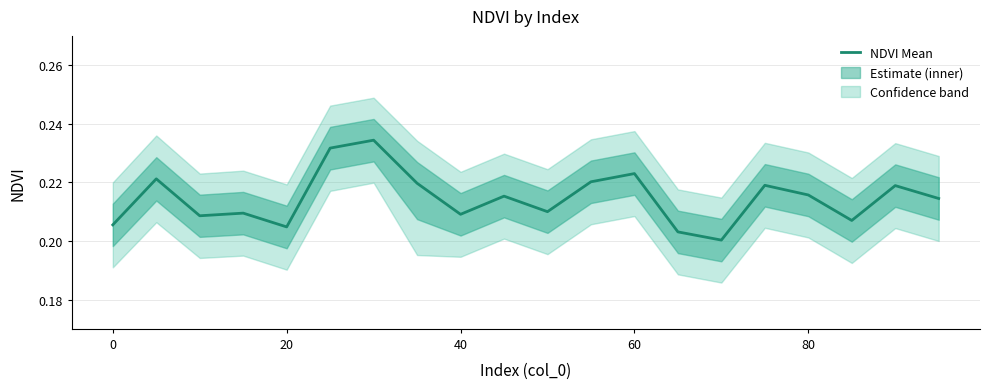

The chart shows a value of 0.2 at 60. True or false?

True